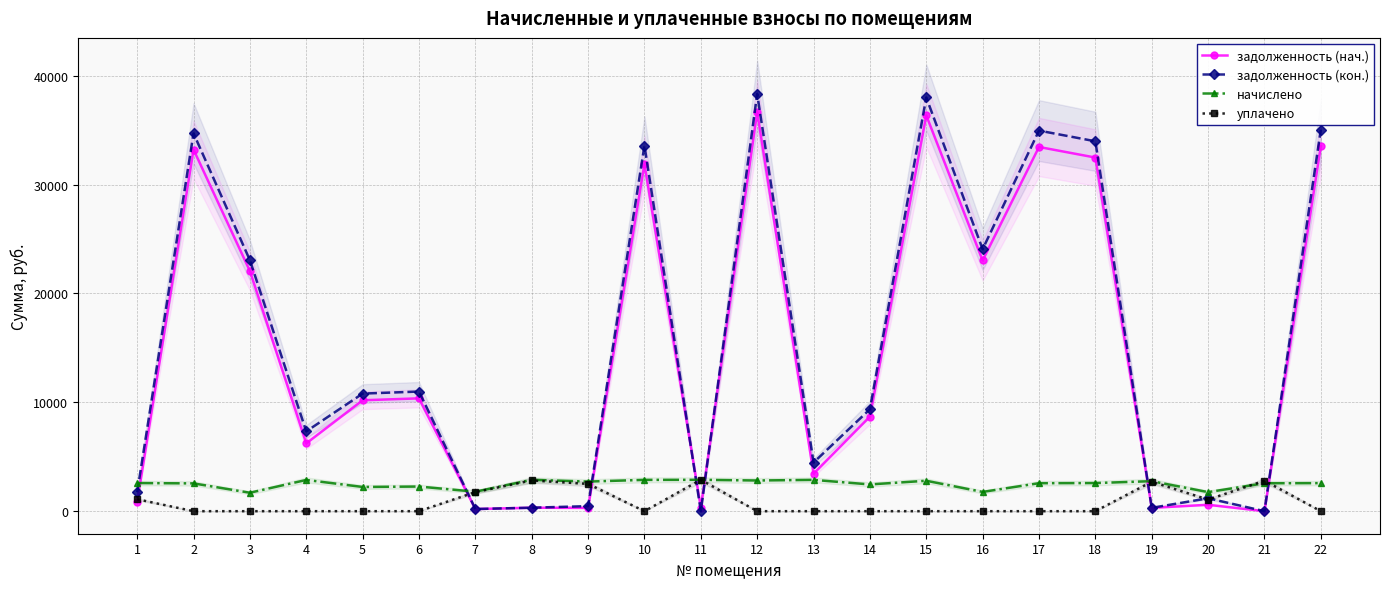

The value of задолженность (кон.) at 15 is 38002.3. True or false?

True